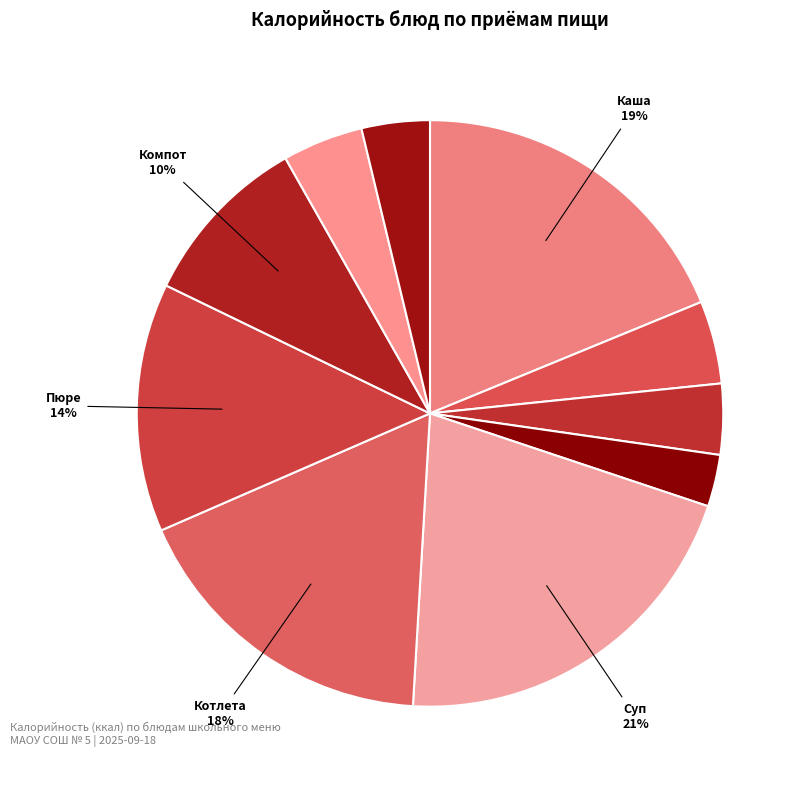

How many slices are in this pie chart?

10